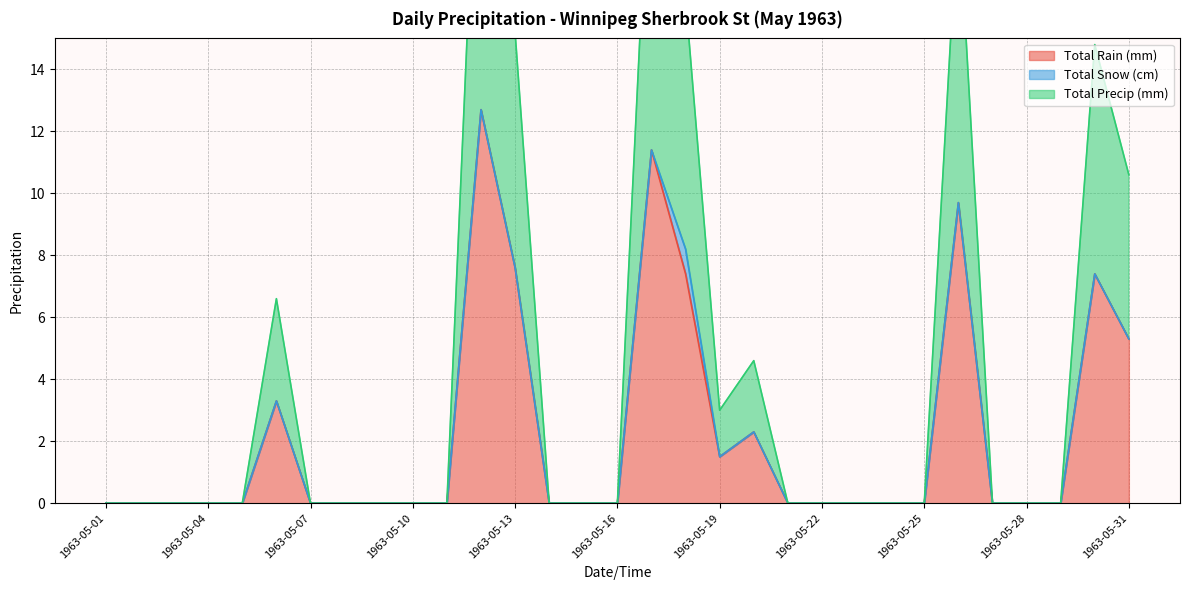

Where is Total Rain (mm) nearest to the value 6?

1963-05-31